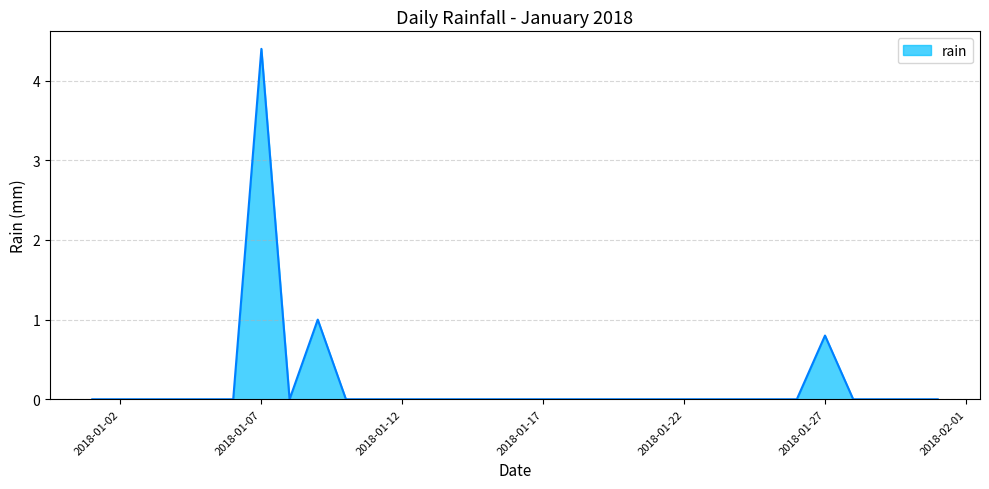

What is the maximum value shown in the chart?

4.4